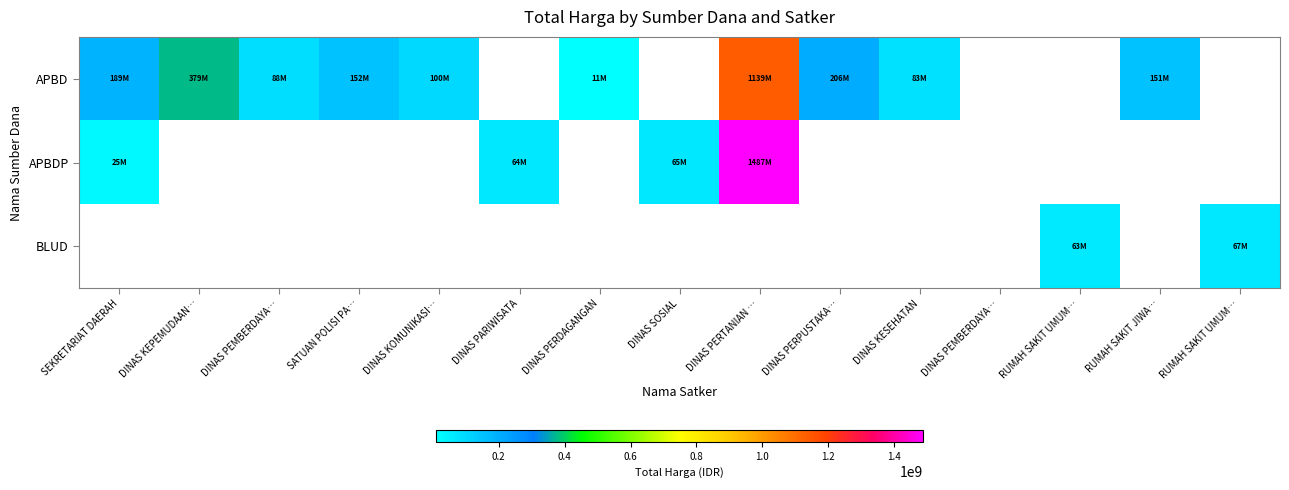

What is the difference between the maximum and minimum values in the APBD series?

1128121780.0